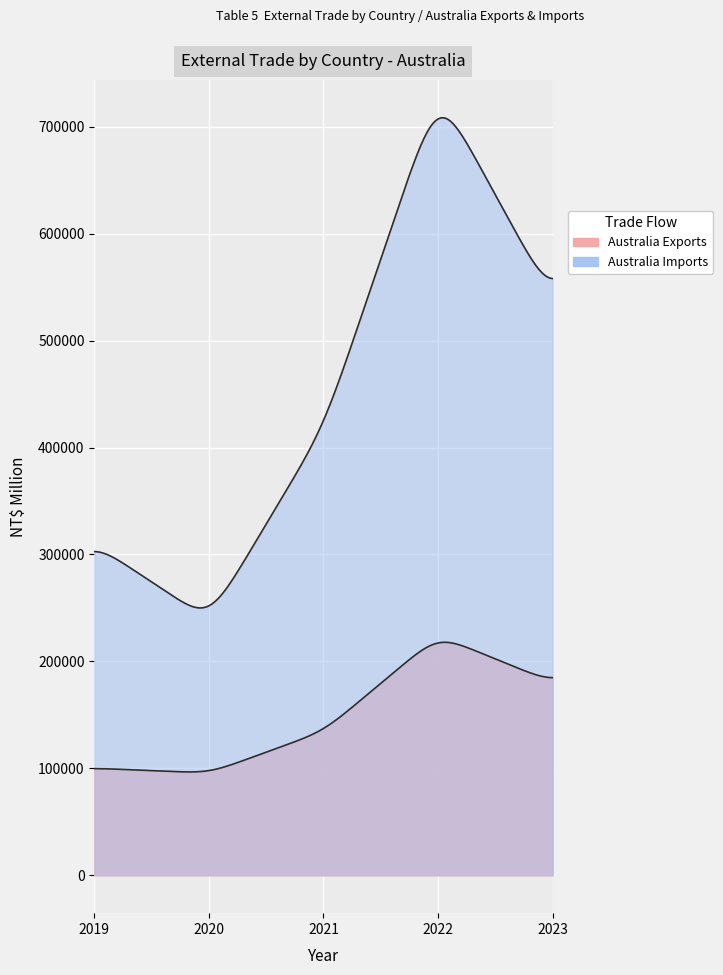

True or false: Australia Imports and Australia Exports intersect in this chart.

False